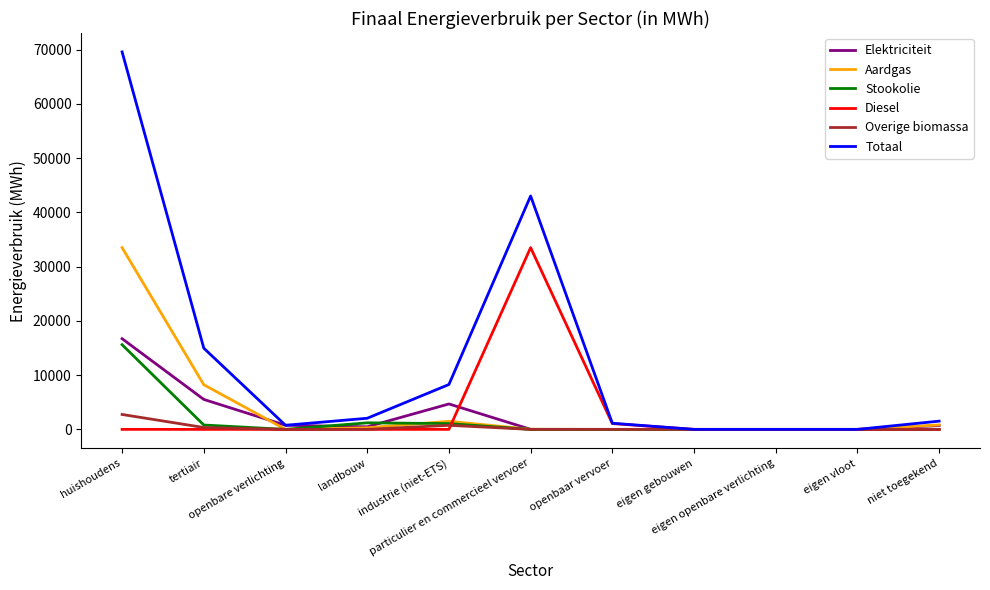

What is the greatest value displayed?

69563.4